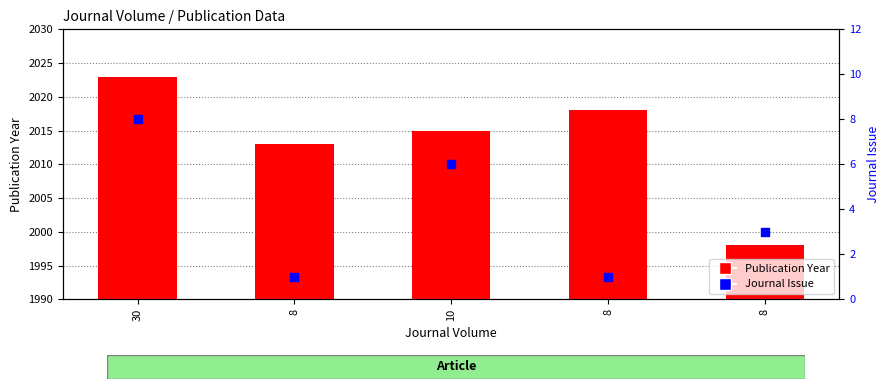

What are all the series names shown in the legend?

Publication Year, Journal Issue